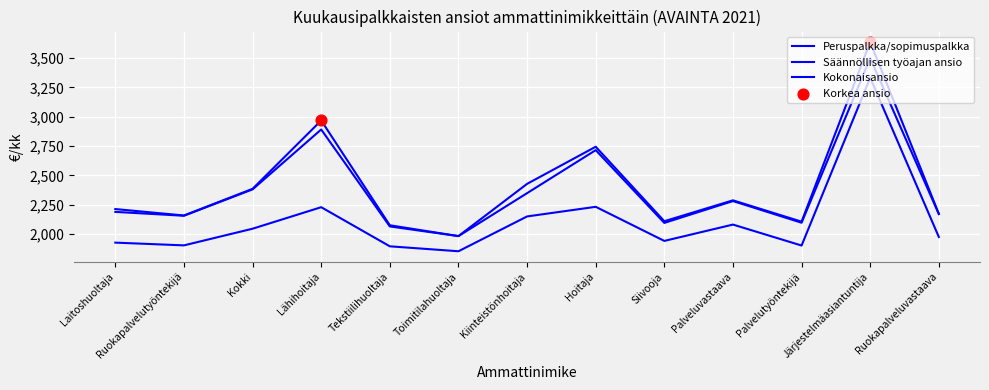

At which category is the sum across all series the highest?

Järjestelmäasiantuntija